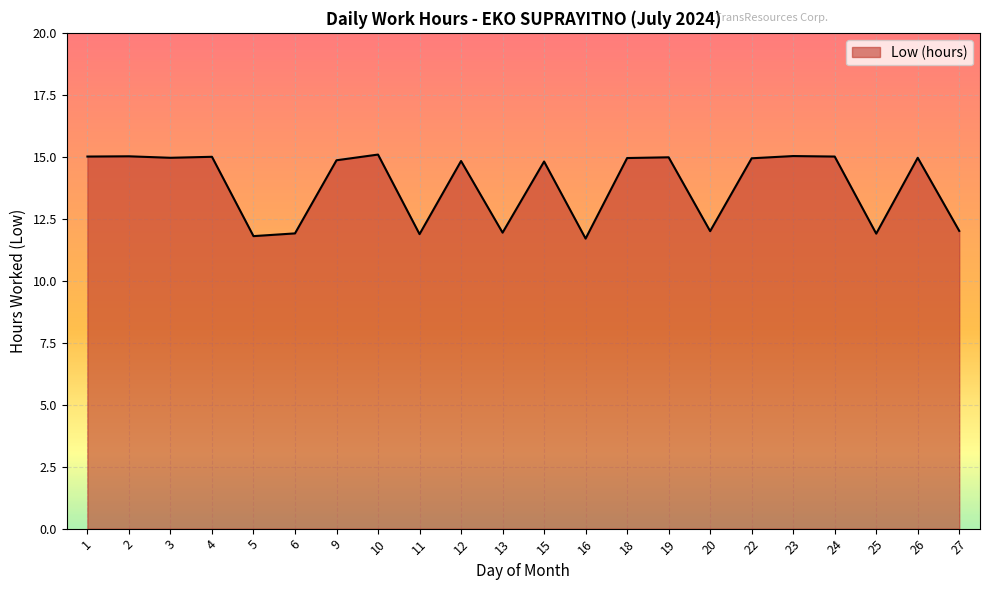

The value at 22 is 14.9. True or false?

True